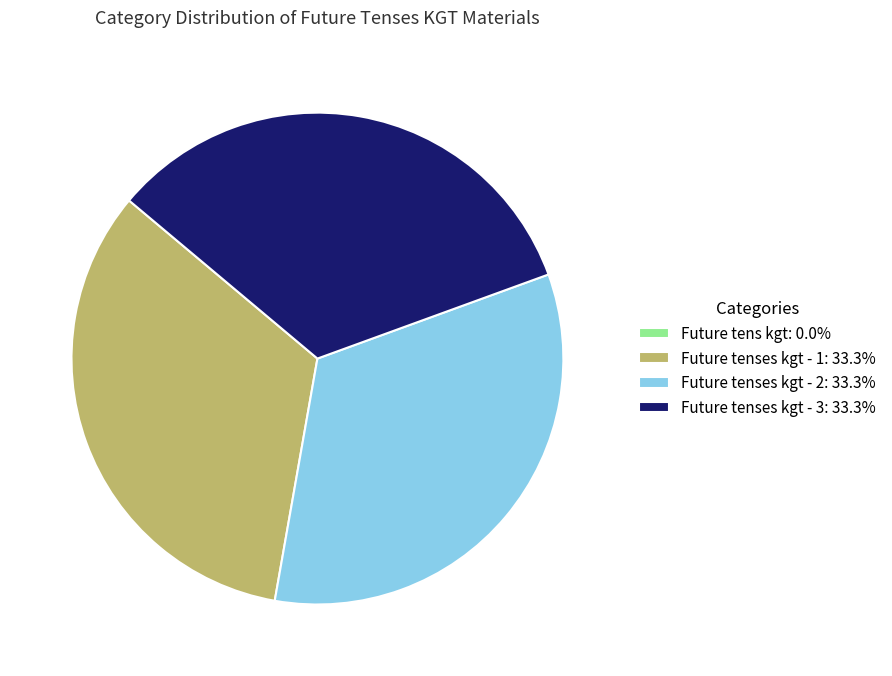

Combined, do Future tenses kgt - 3: 33.3% and Future tenses kgt - 2: 33.3% account for over 50%?

Yes